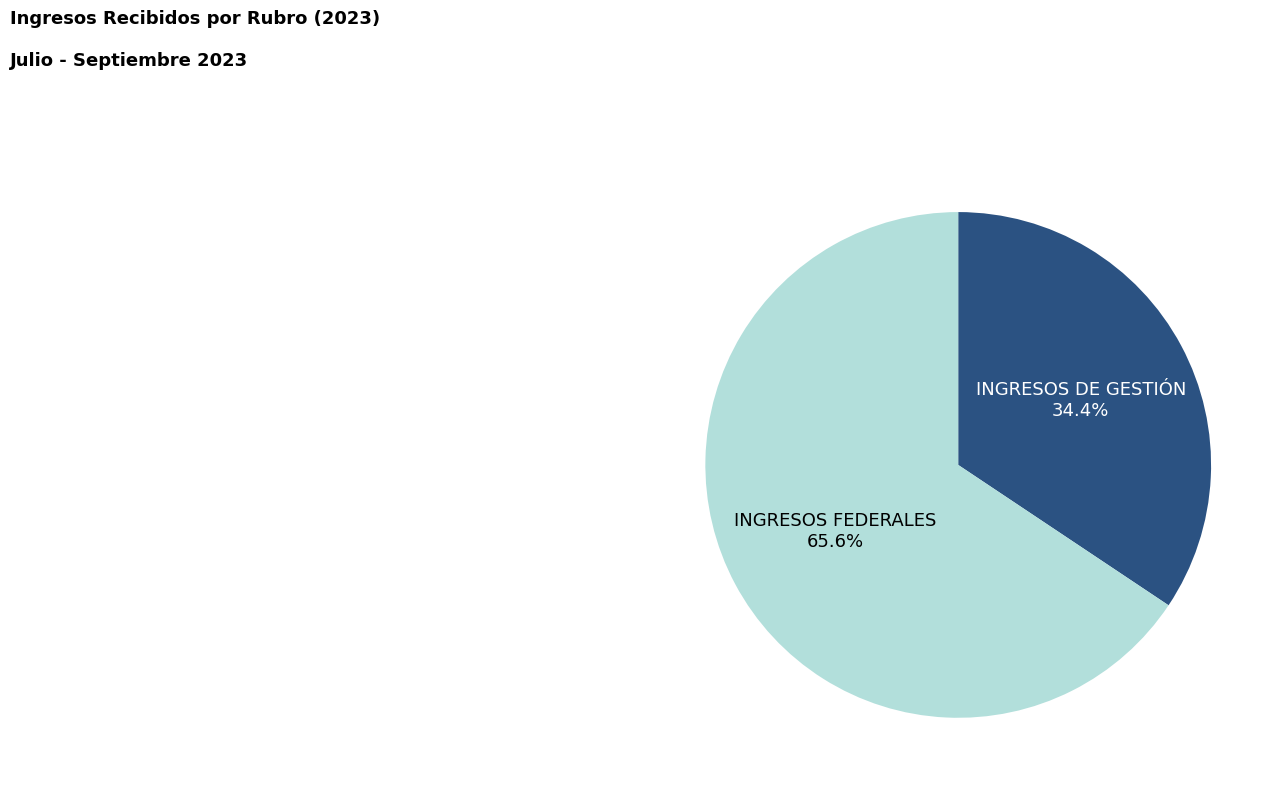

Is there a majority slice in this chart?

Yes